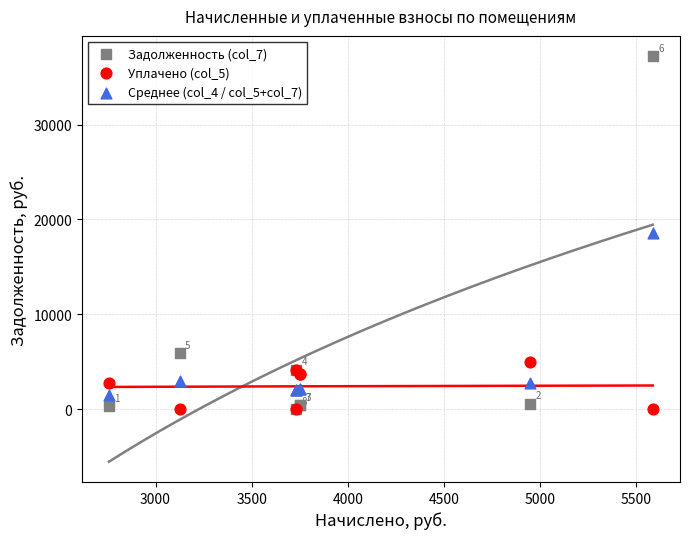

Which series has the largest Y range (max minus min)?

Задолженность (col_7)